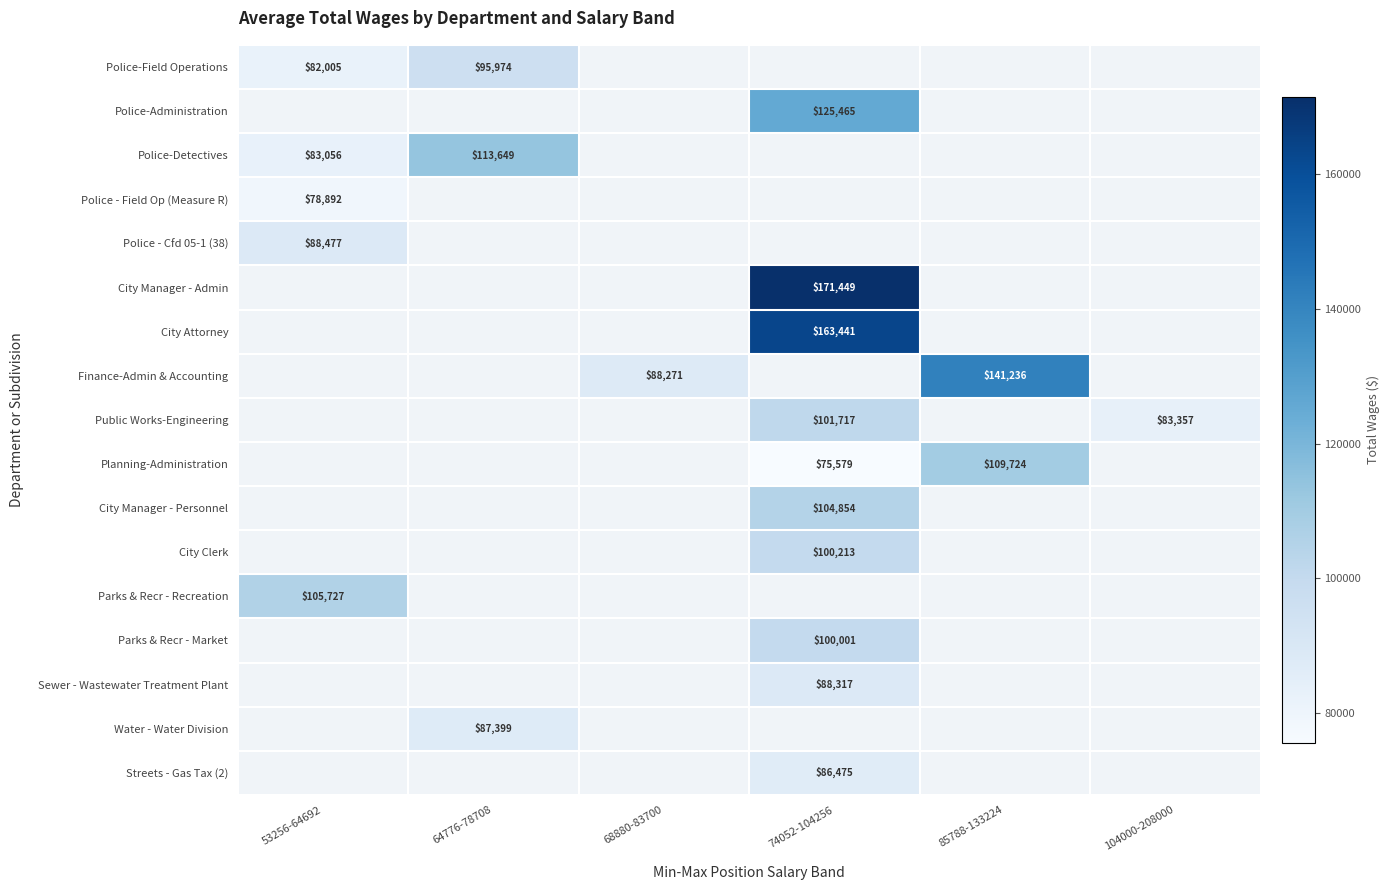

Is it true that Planning-Administration equals 182344 at 85788-133224?

False